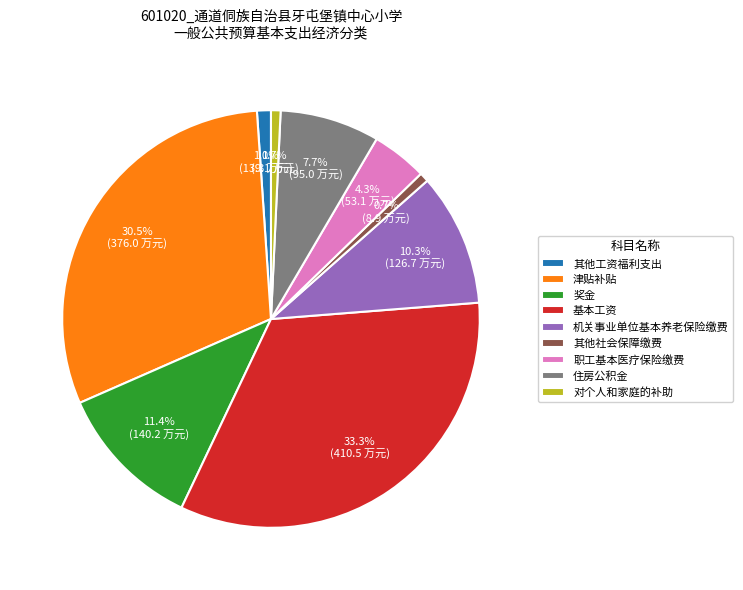

Count the number of slices in the pie.

9